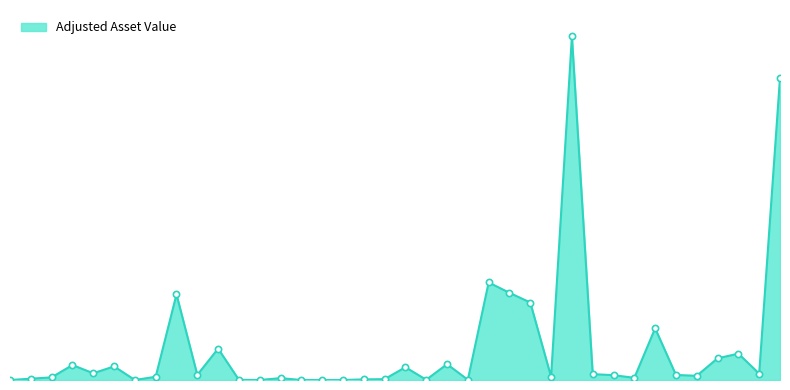

Does the chart have visible grid lines?

No